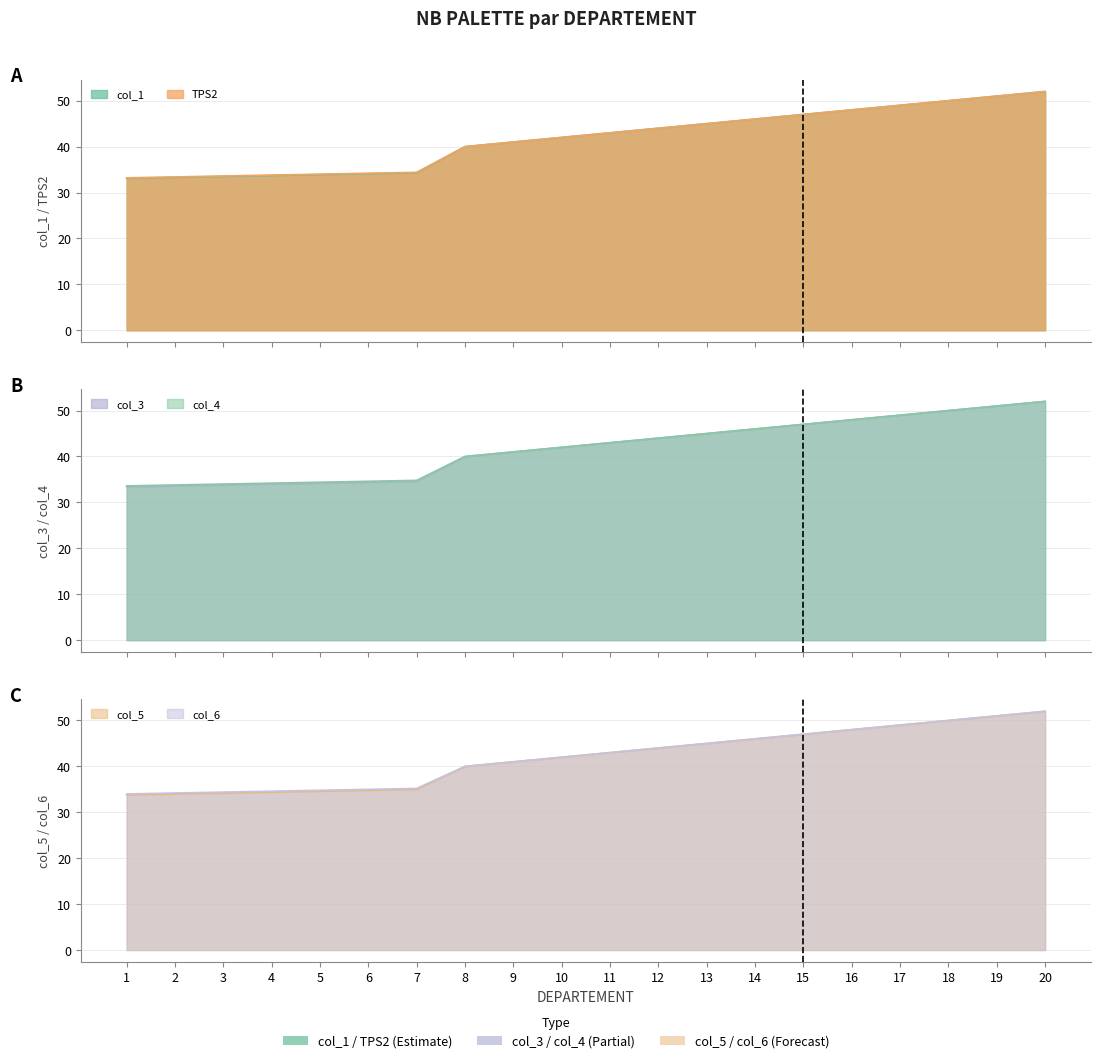

What is the maximum value shown in the chart?

52.0